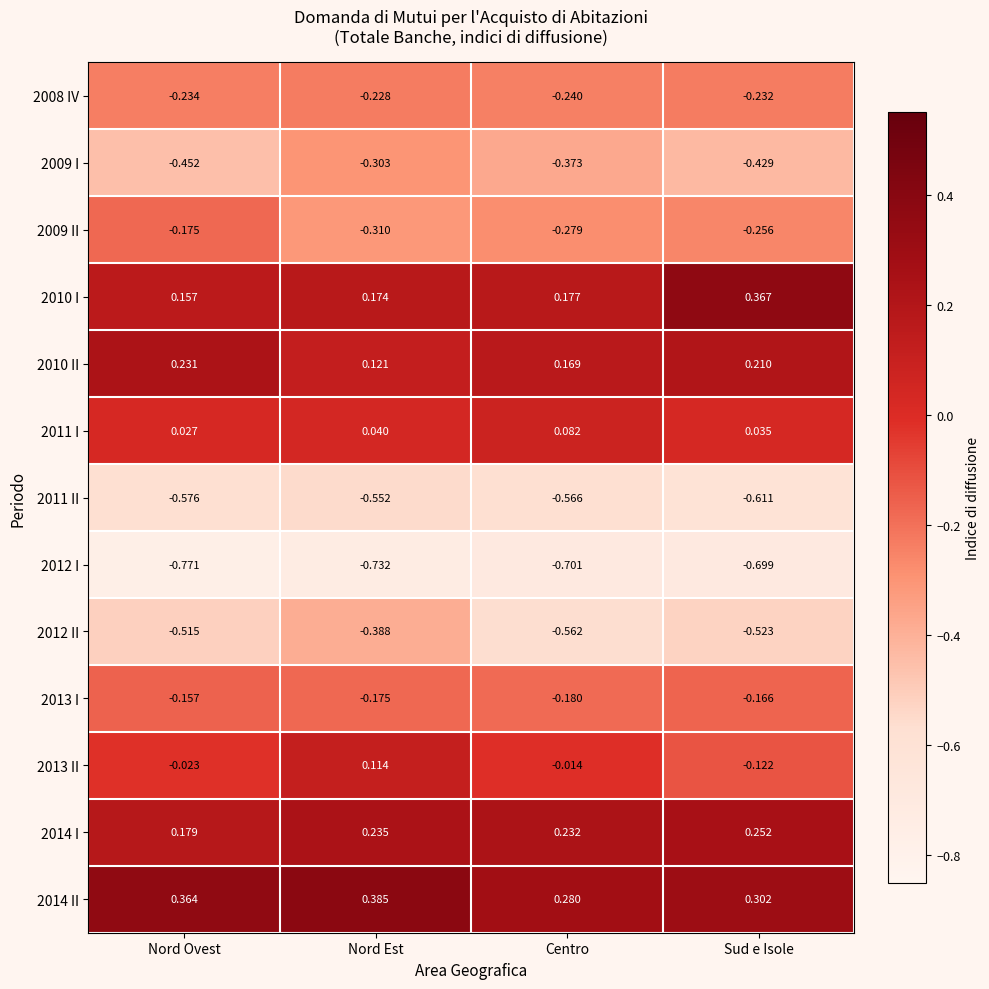

Count the number of data series in this chart.

13